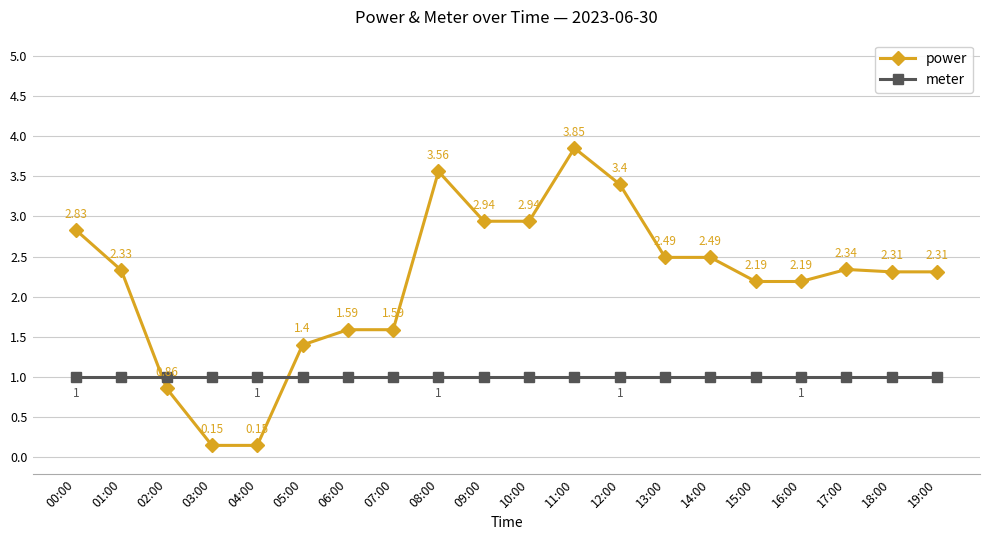

What is the difference between the highest and lowest values at 09:00?

1.9